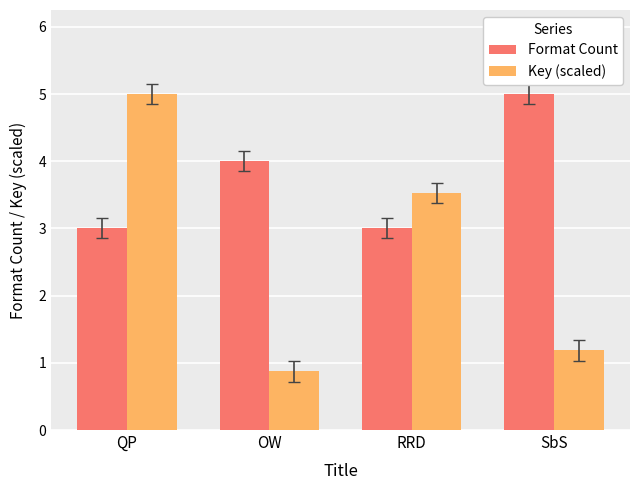

What is the greatest value displayed?

5.0